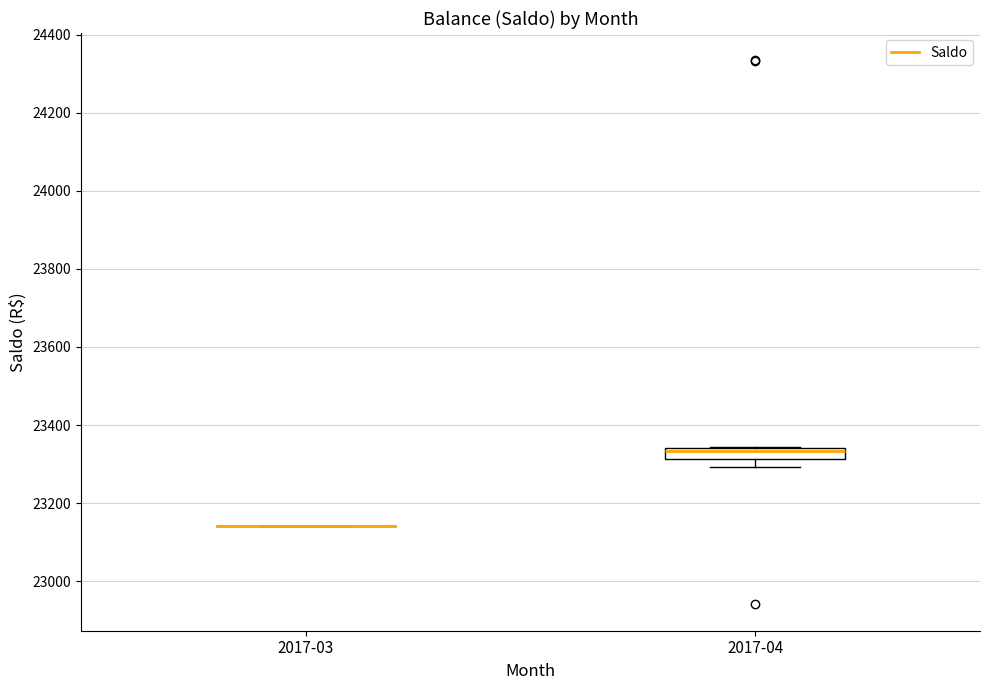

Reading left to right, read every box against the y-axis: the position of its median line, the range the box covers, and the ends of its whiskers. The values are not printed on the chart, so give them approximately, as read against the axis.

2017-03: box collapsed to a line at 23140, whiskers 23140 to 23140
2017-04: median 23340 (just below the box's upper edge), box 23320 to 23340, whiskers 23300 to 23340